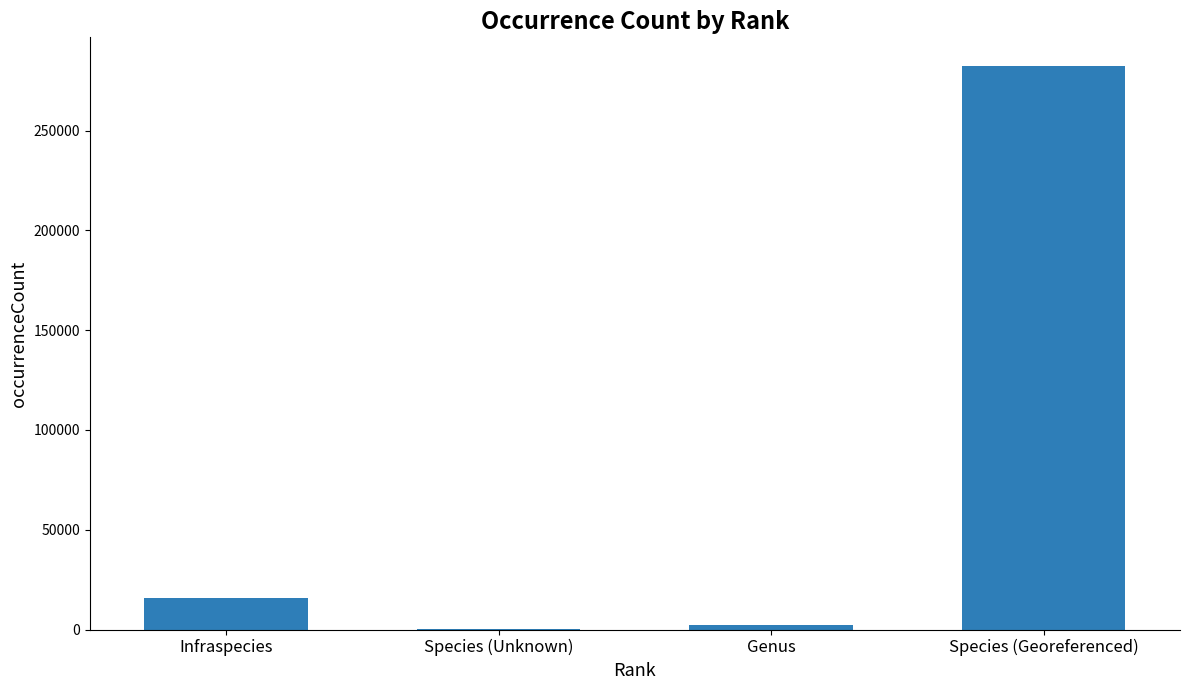

What is the average value?

75275